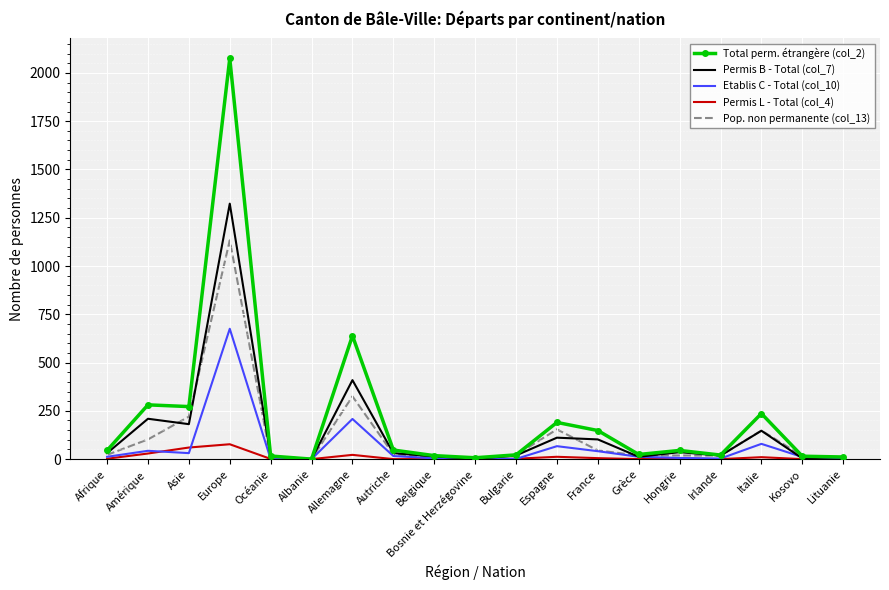

Rank the series by their maximum value, from highest to lowest.

Total perm. étrangère (col_2), Permis B - Total (col_7), Pop. non permanente (col_13), Etablis C - Total (col_10), Permis L - Total (col_4)